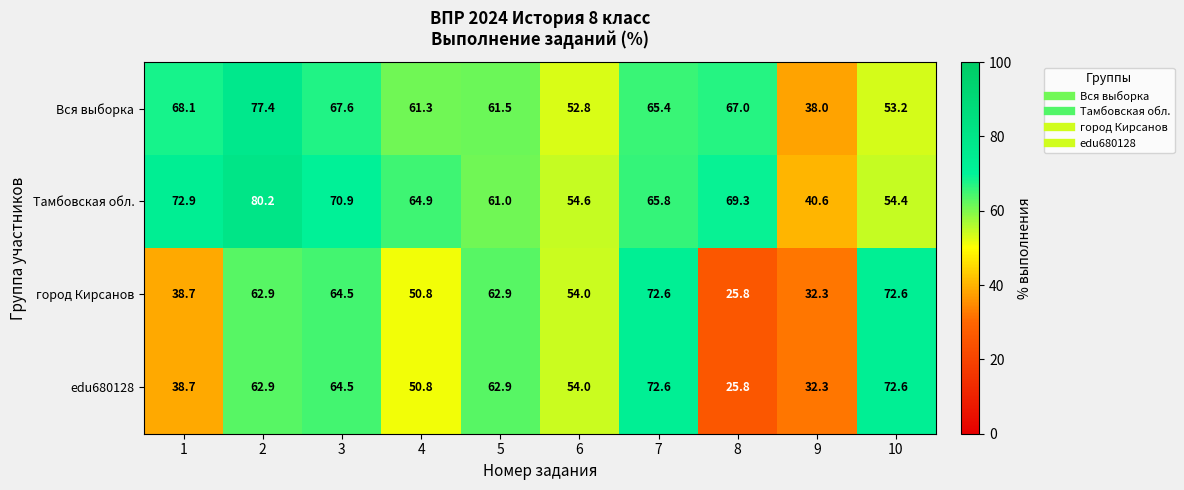

Read the edu680128 value at 5.

62.9